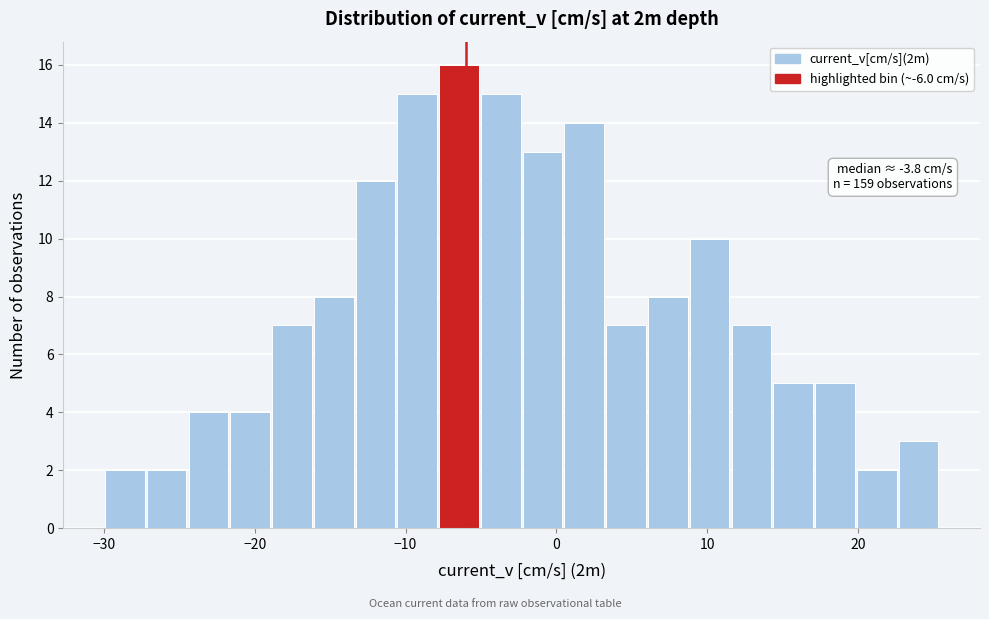

Around what value on the x-axis is the tallest bar? Give the approximate position of its centre, as read against the axis.

-6